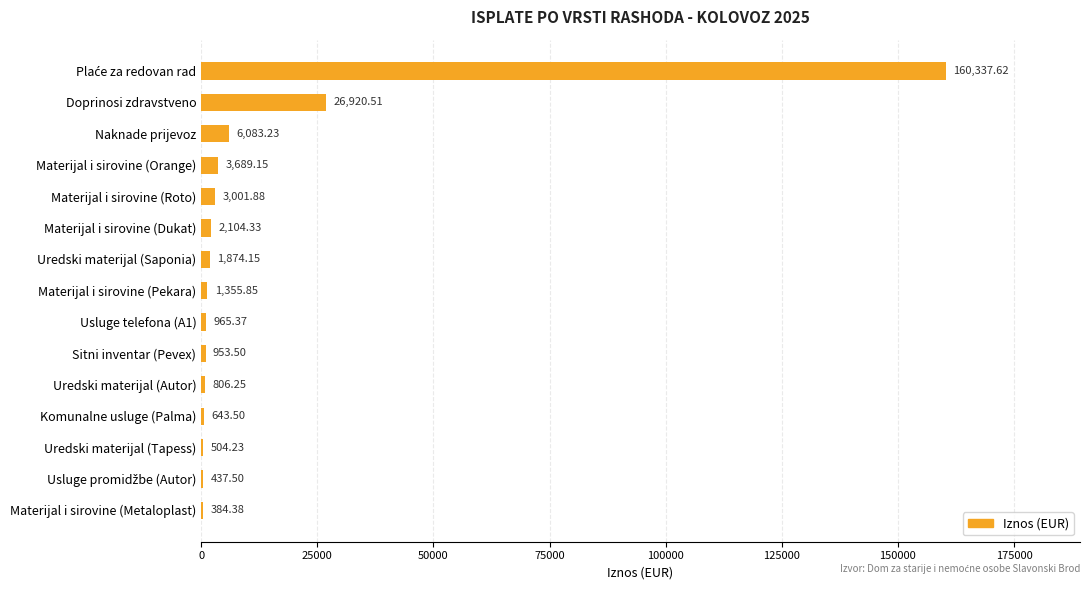

Approximately how many times larger is the value at Doprinosi zdravstveno compared to Naknade prijevoz?

4.4